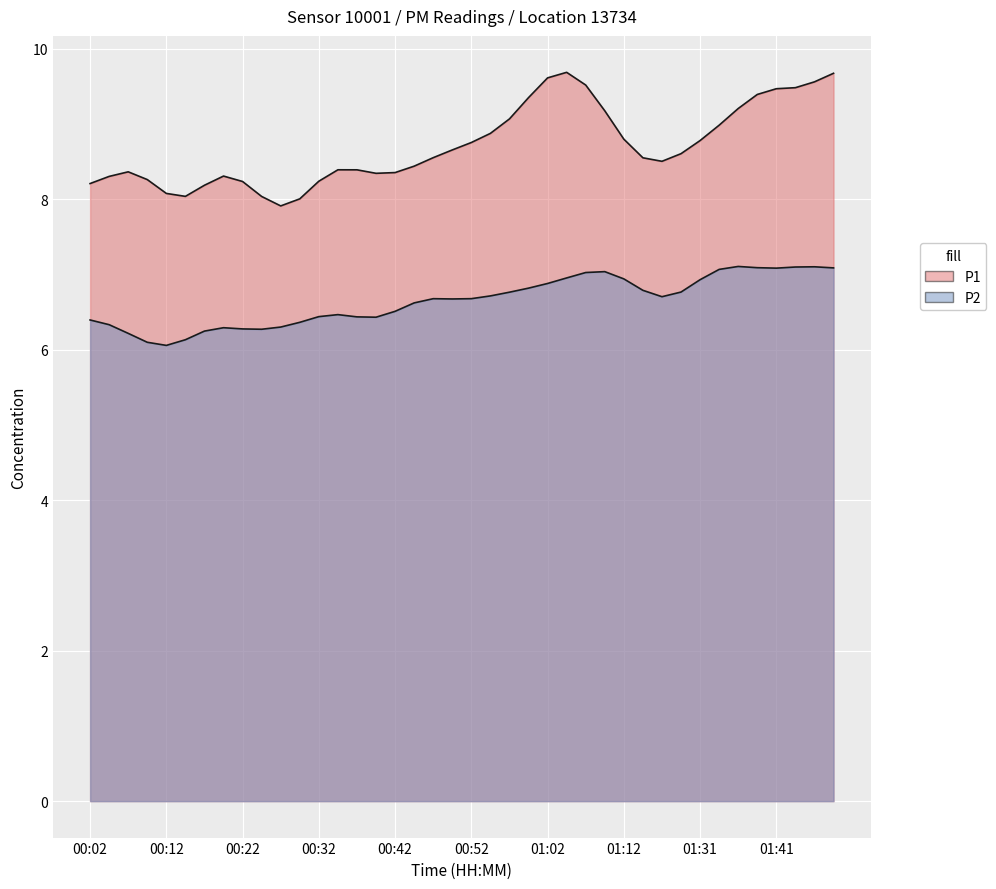

At how many categories does at least one series exceed 5?

40